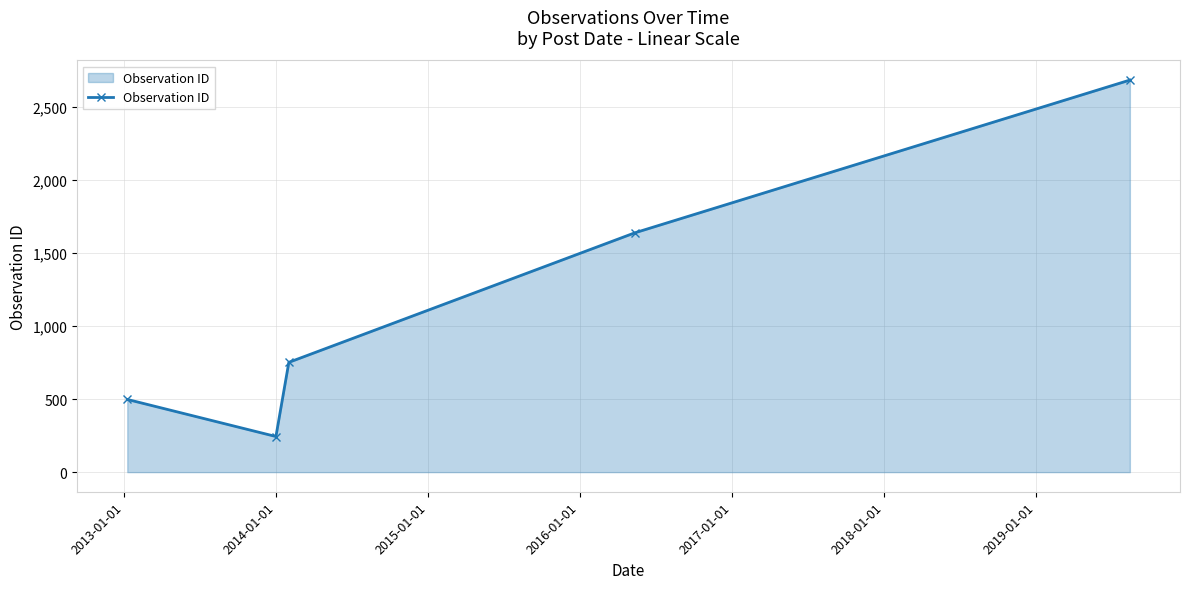

What is the difference between the maximum and minimum values?

2441